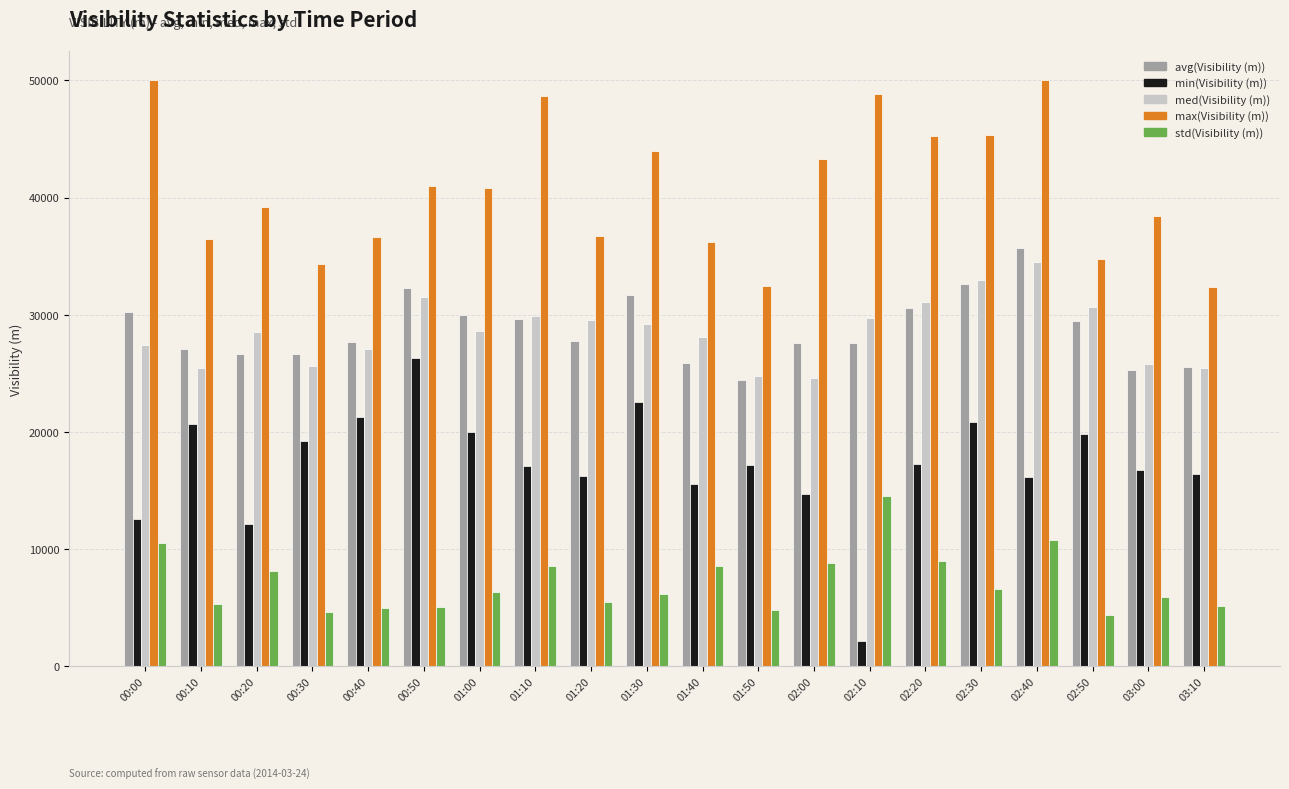

Which series has the largest range (max minus min)?

min(Visibility (m))